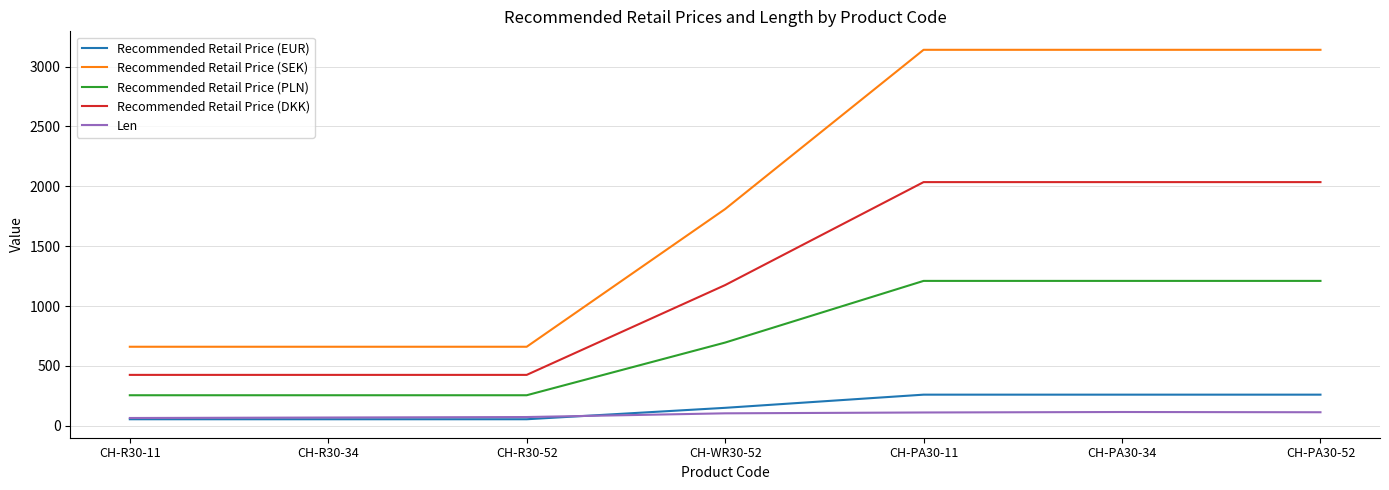

True or false: Recommended Retail Price (SEK) and Recommended Retail Price (PLN) intersect in this chart.

False